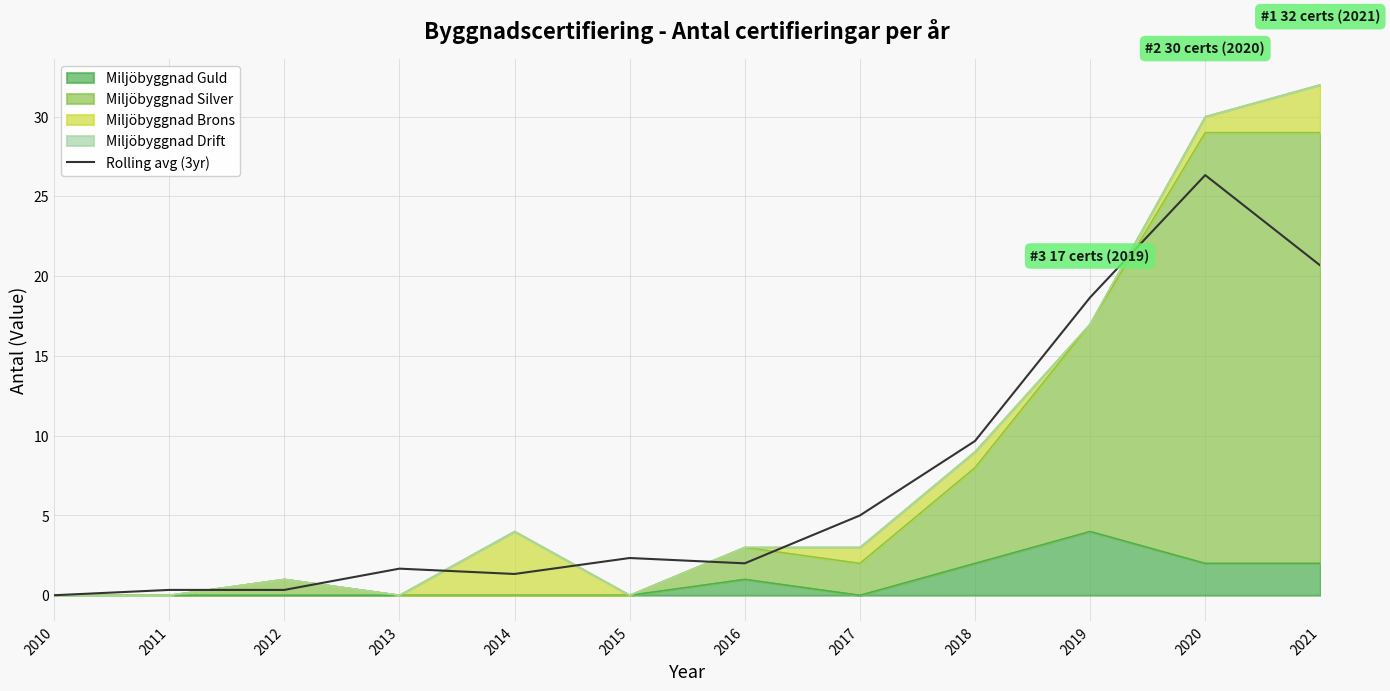

What is the change in value from 2012 to 2018?

+9.3